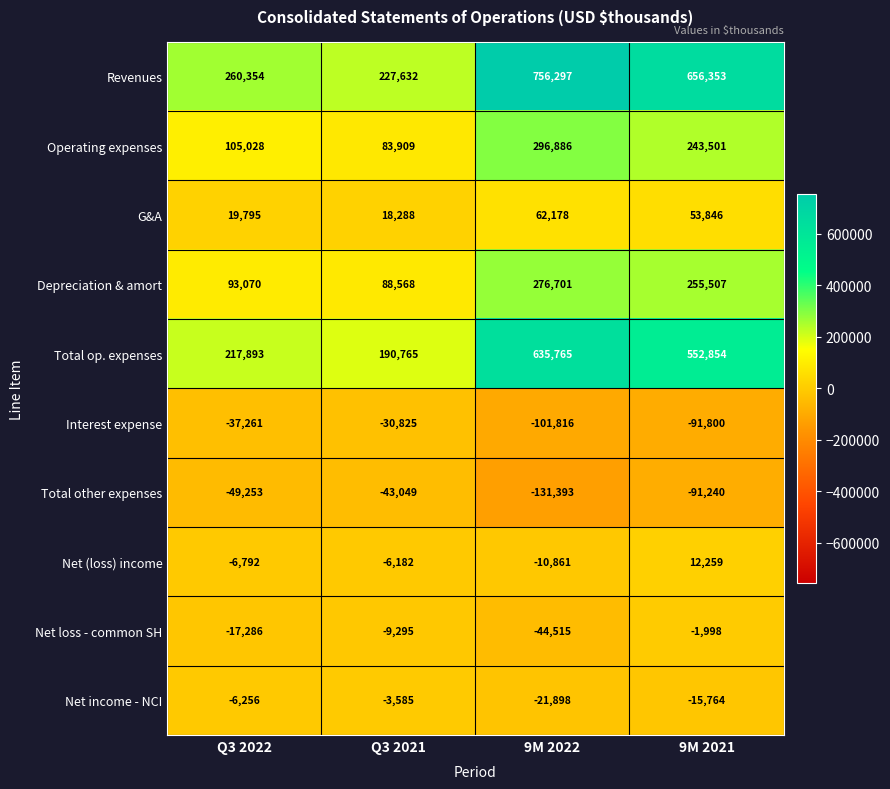

Which category has the lowest value across all series?

9M 2022